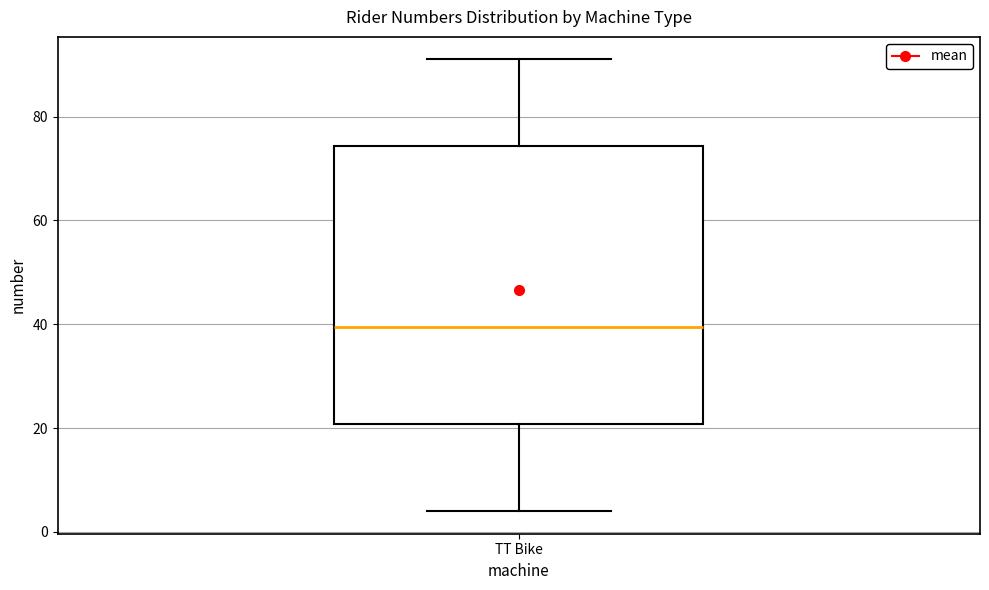

Read this box plot against the y-axis: the position of the median line, the range covered by the box, and the ends of both whiskers. The values are not printed on the chart, so give them approximately, as read against the axis.

median 40, box 20 to 74, whiskers 4 to 92